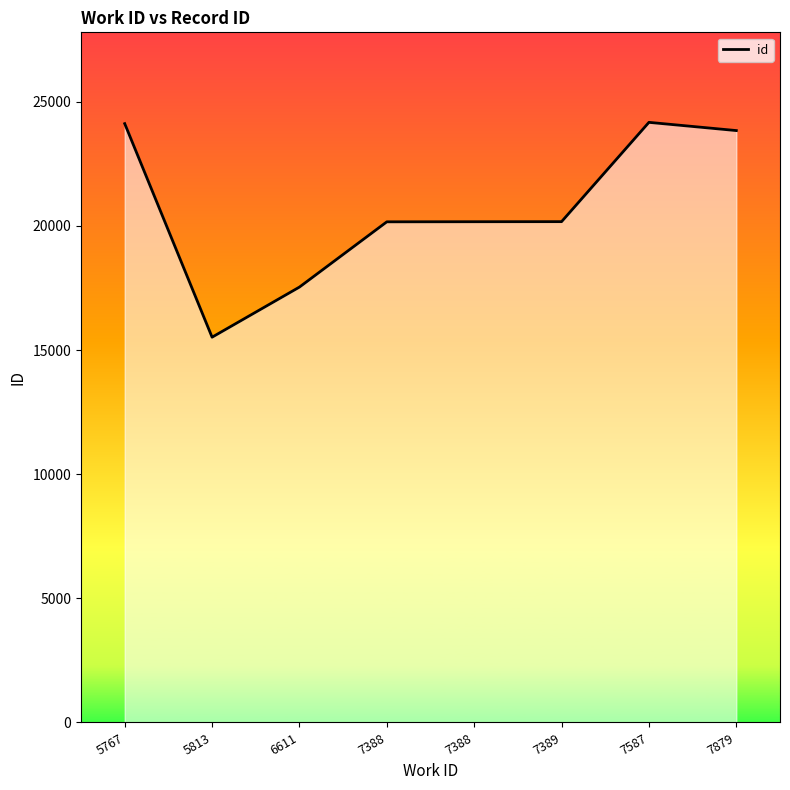

Is it true that the value at 7587 is 7291?

False